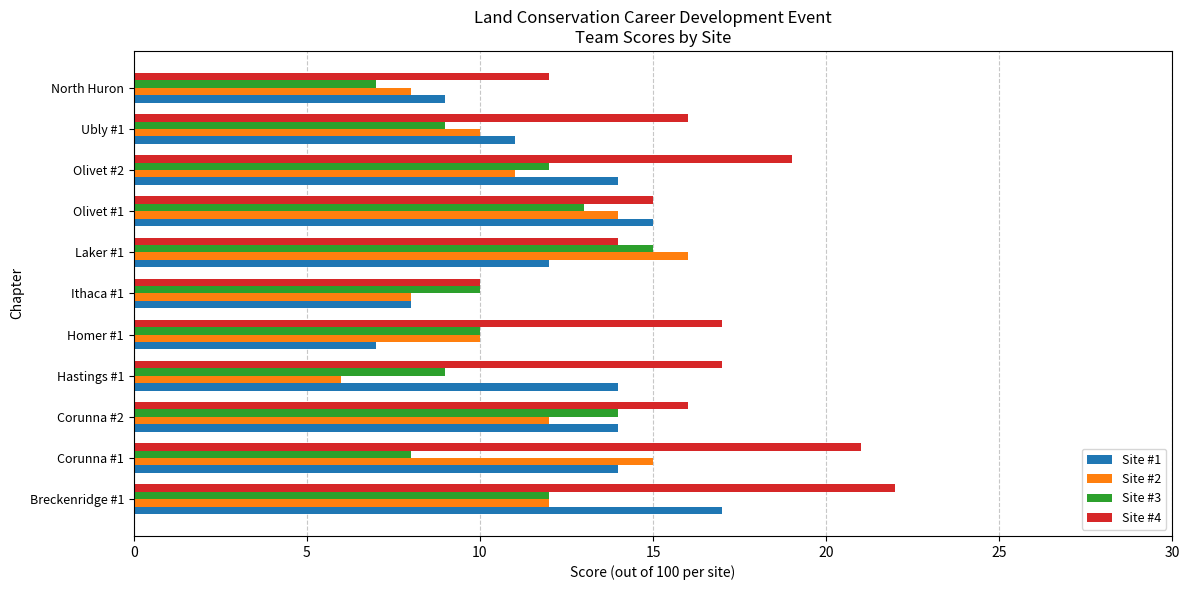

What is the difference between the maximum and minimum values in the Site #4 series?

12